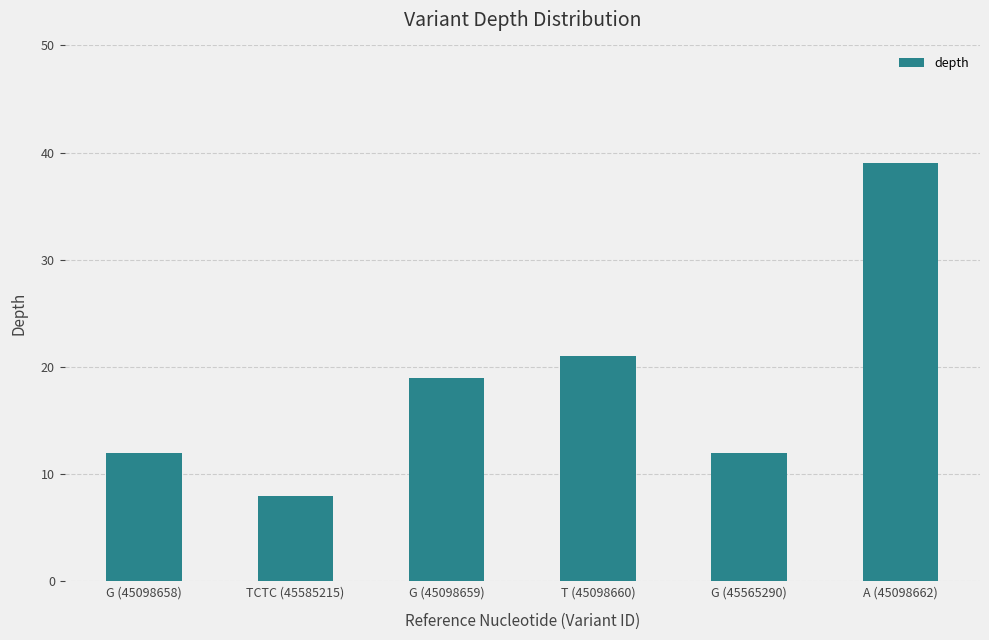

What is the approximate value at G (45098658), to the nearest 5?

10